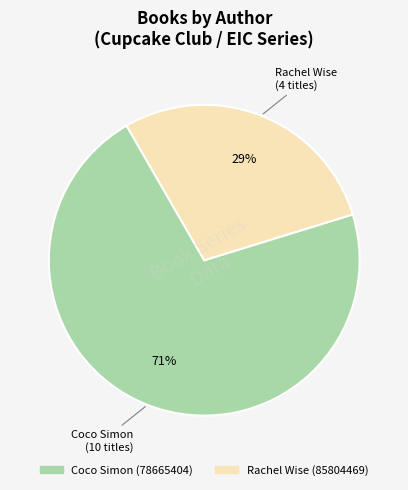

To the nearest percent, what is the average slice percentage?

50%